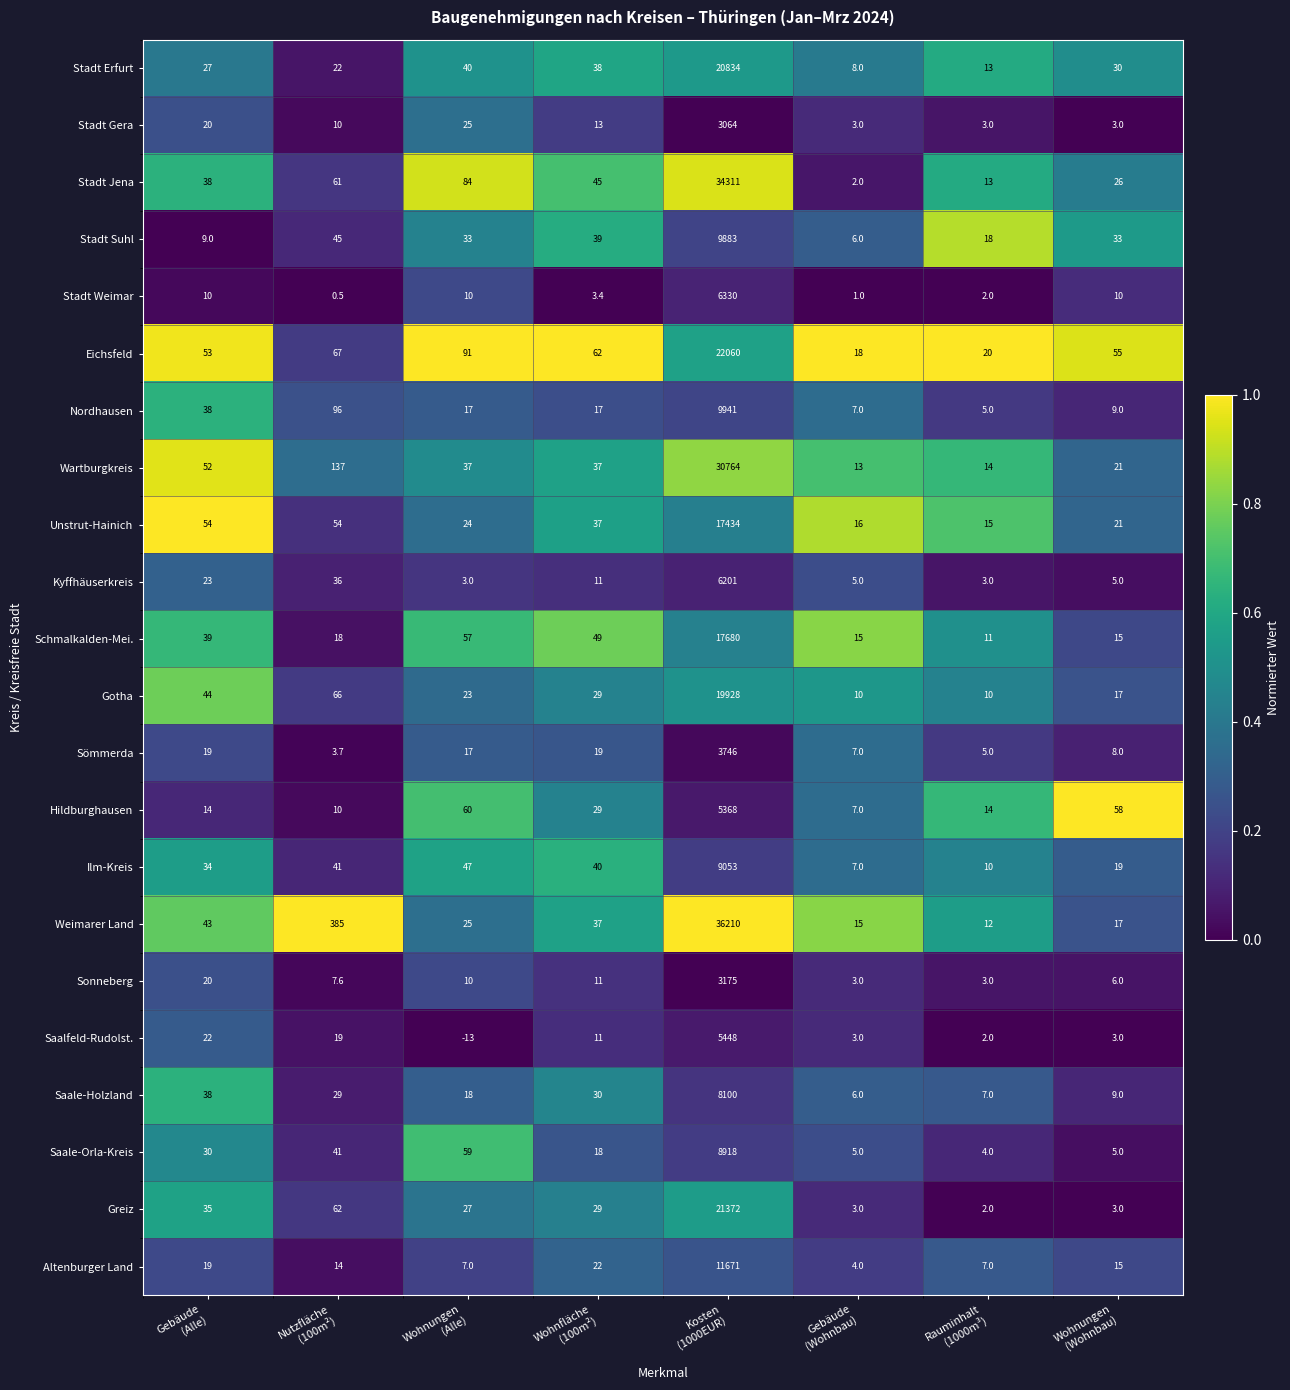

Rank the series by their maximum value, from lowest to highest.

Stadt Gera, Sonneberg, Sömmerda, Hildburghausen, Saalfeld-Rudolst., Kyffhäuserkreis, Stadt Weimar, Saale-Holzland, Saale-Orla-Kreis, Ilm-Kreis, Stadt Suhl, Nordhausen, Altenburger Land, Unstrut-Hainich, Schmalkalden-Mei., Gotha, Stadt Erfurt, Greiz, Eichsfeld, Wartburgkreis, Stadt Jena, Weimarer Land